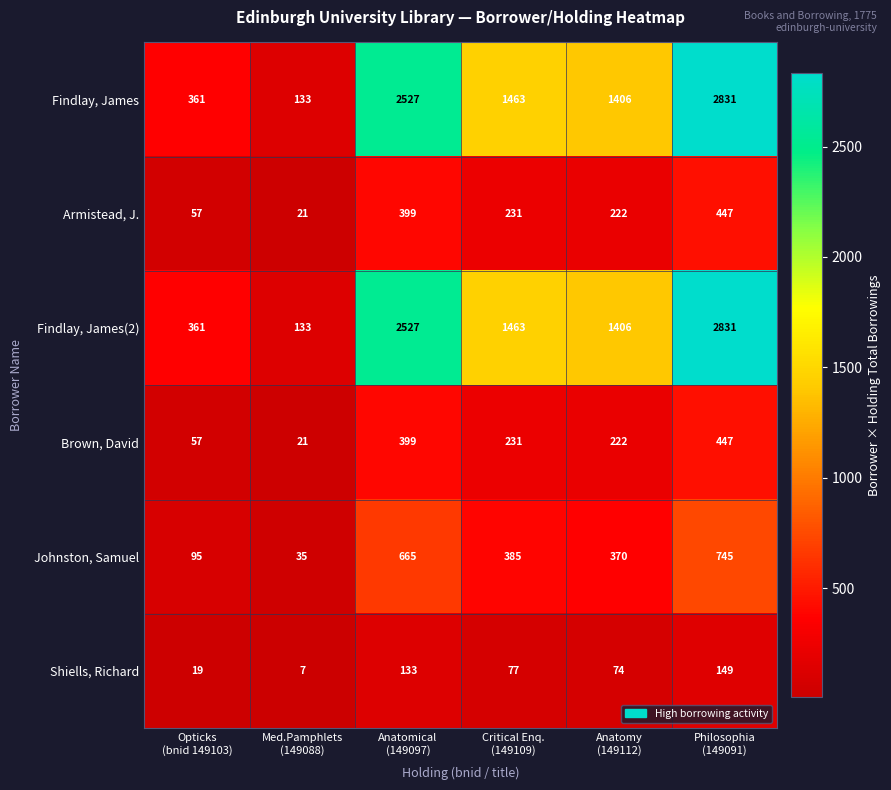

What is the minimum value for Johnston, Samuel?

35